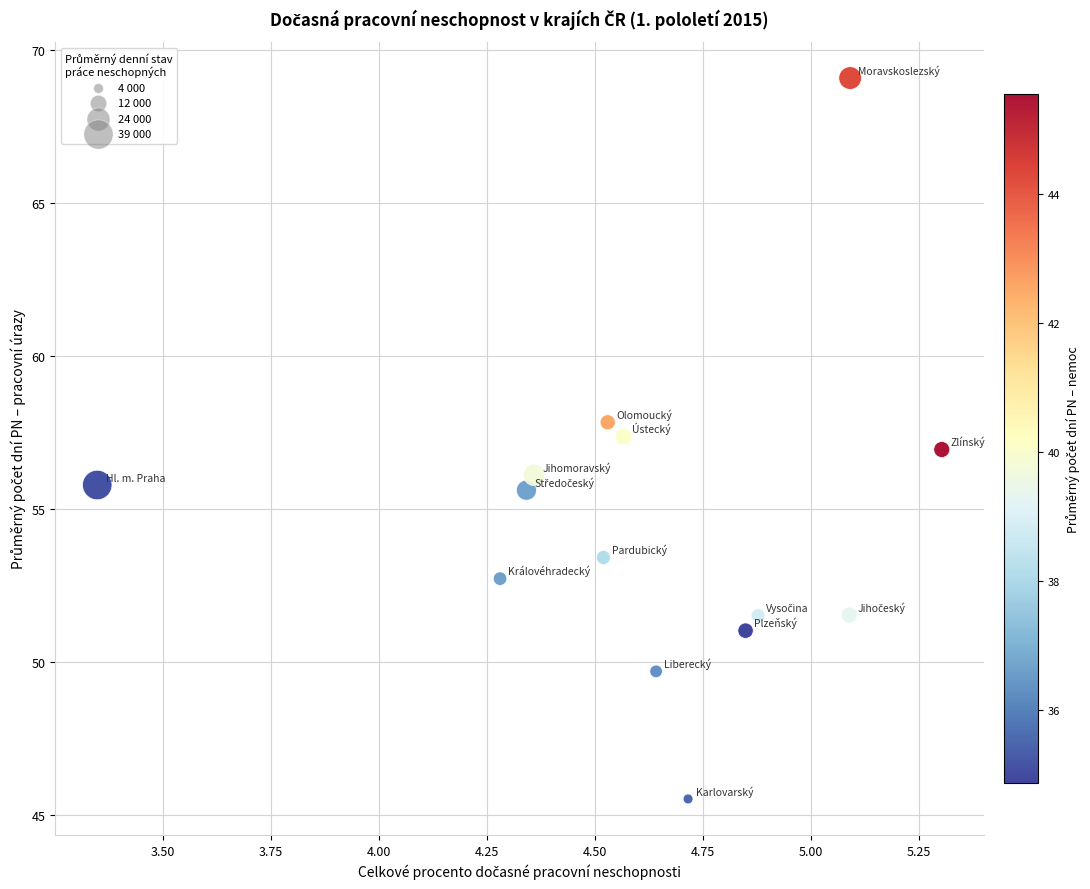

What is the range of Y values (max minus min)?

23.6